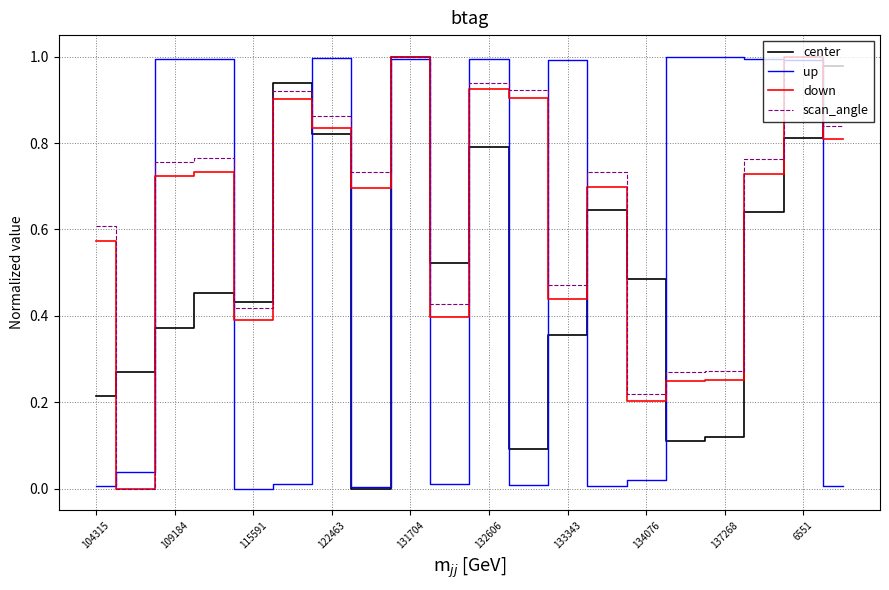

What is the sum of all scan_angle values?

12.9